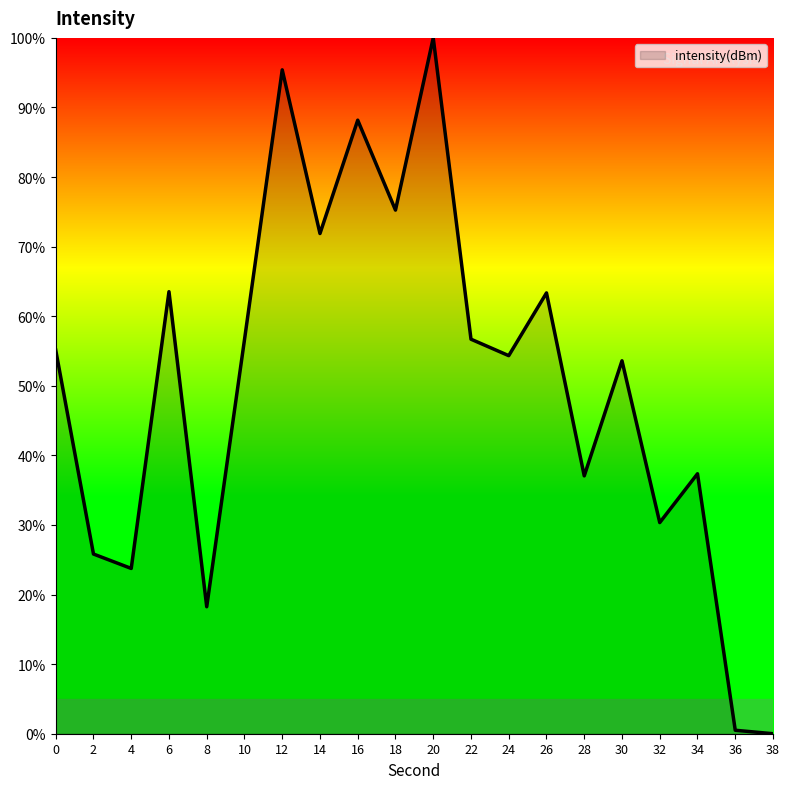

True or false: the data shows 121.0 at 16.

False